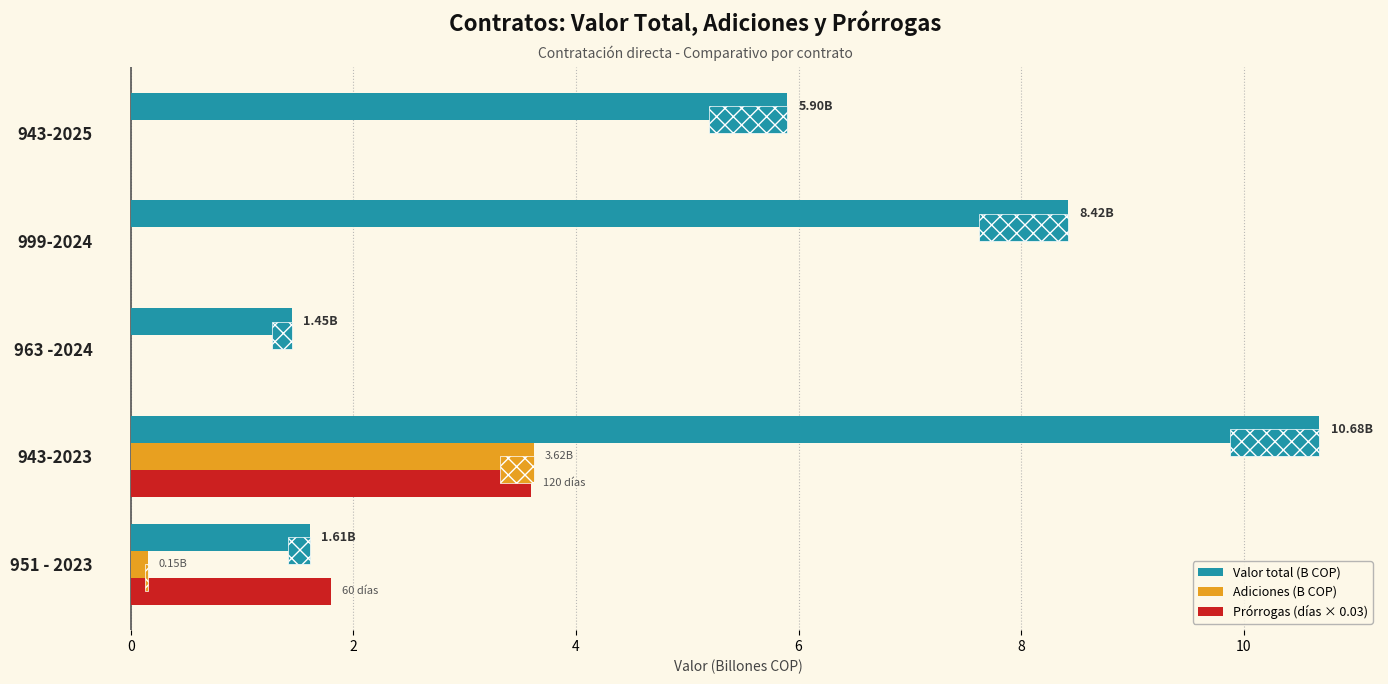

How many Prórrogas (días × 0.03) values are between 0 and 1?

3